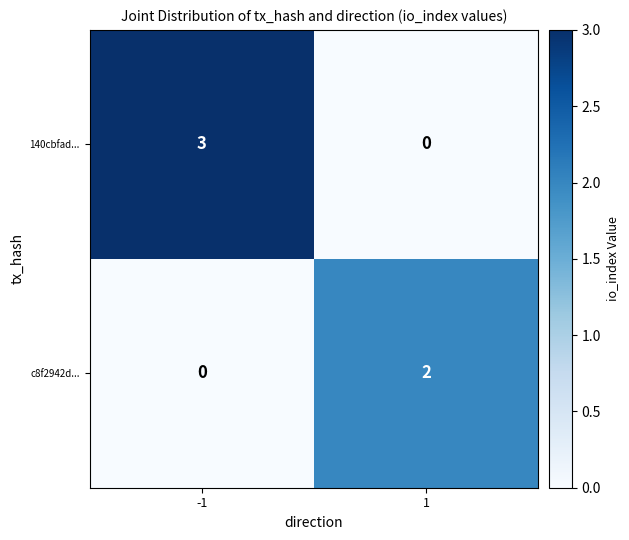

What is the highest value of the 140cbfad... series?

3